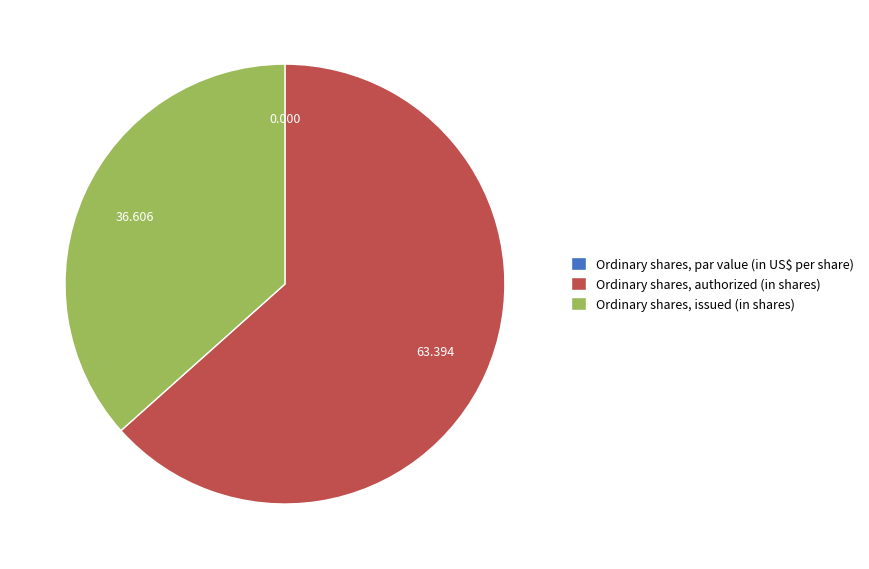

Which slice is the largest?

Ordinary shares, authorized (in shares)